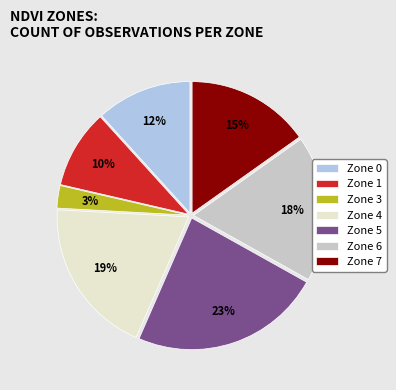

Which has a higher value, Zone 1 or Zone 7?

Zone 7